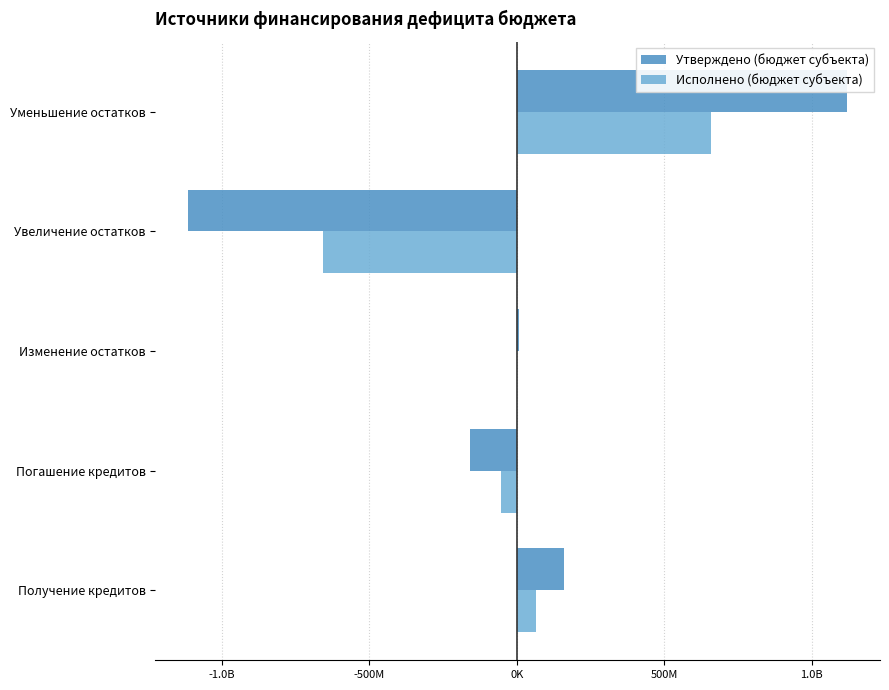

What is the value of the Исполнено (бюджет субъекта) bar at the 5th from the left?

658155689.6